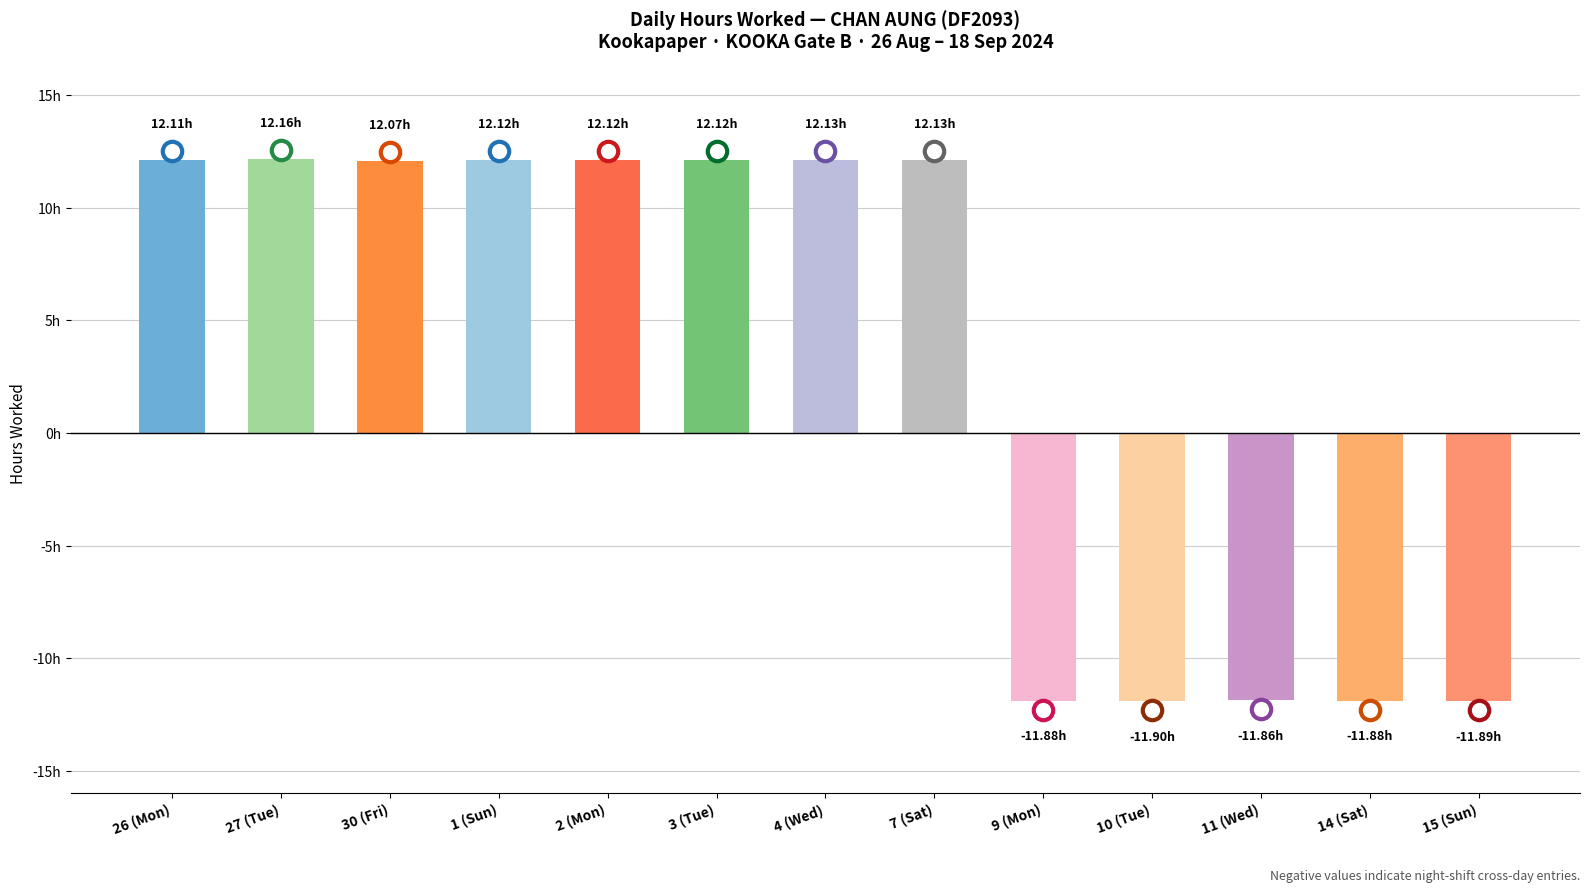

Rank the categories by value from highest to lowest.

27 (Tue), 4 (Wed), 7 (Sat), 1 (Sun), 2 (Mon), 3 (Tue), 26 (Mon), 30 (Fri), 11 (Wed), 9 (Mon), 14 (Sat), 15 (Sun), 10 (Tue)